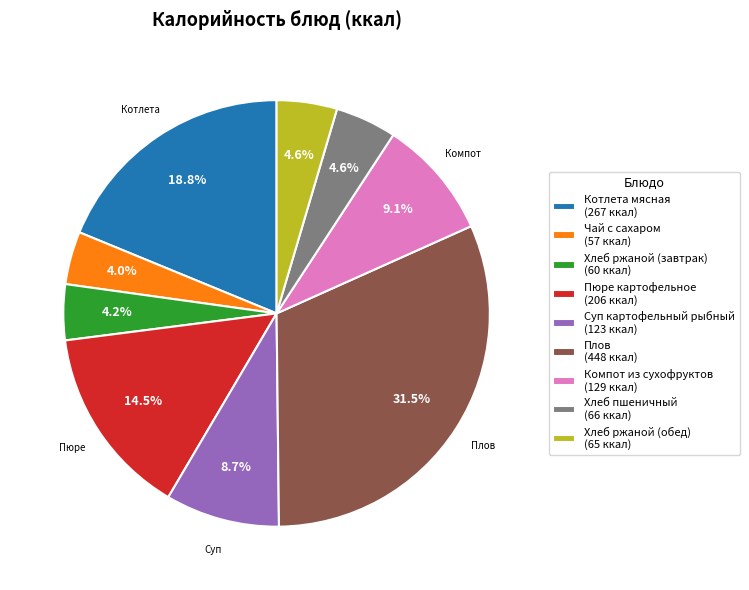

What is the ratio of the value at Компот из сухофруктов to the value at Хлеб ржаной (обед)?

2.0